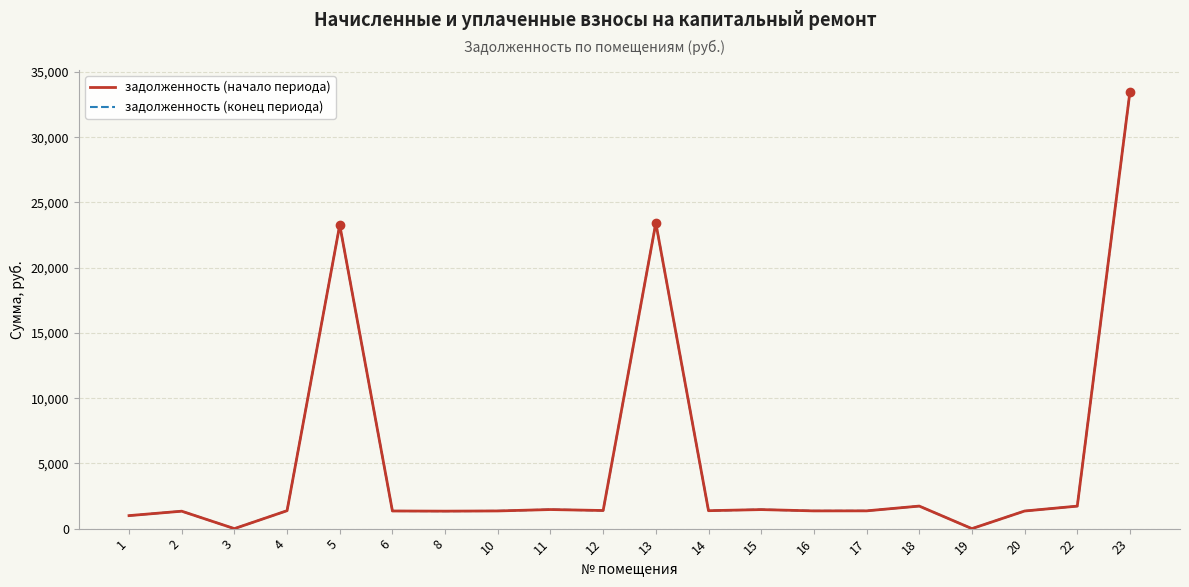

What is the value of the задолженность (конец периода) point at the 16th from the left?

1728.2